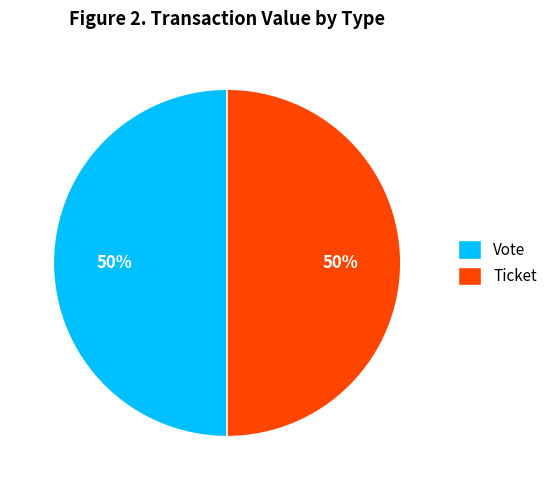

How many slices are in this pie chart?

2